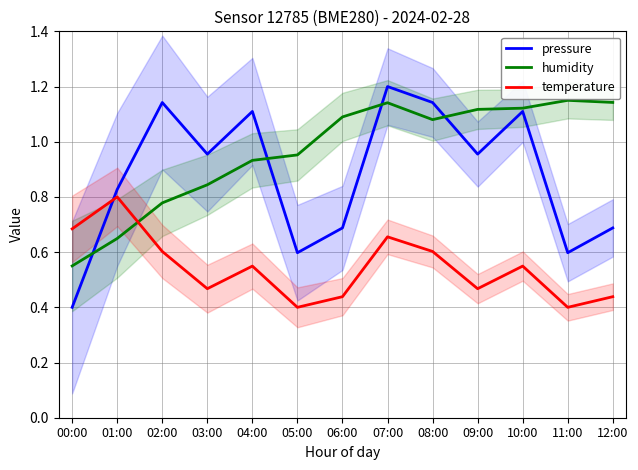

What is the sum of the temperature values at 01:00 and 03:00?

1.3